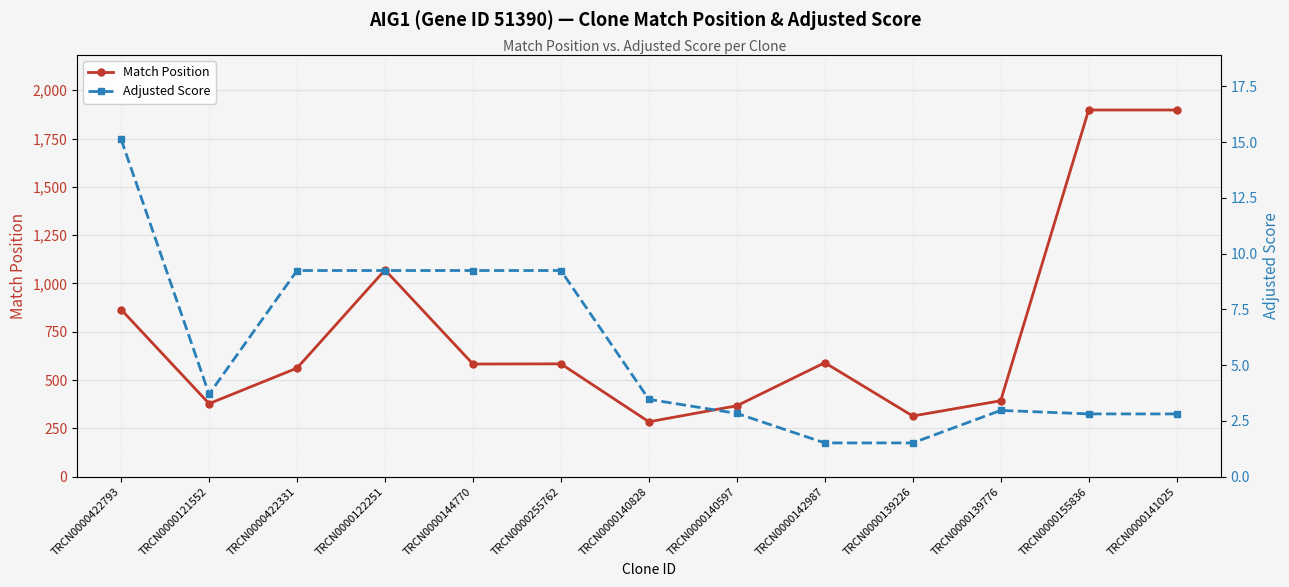

Is this an area chart (filled region under the line)?

No